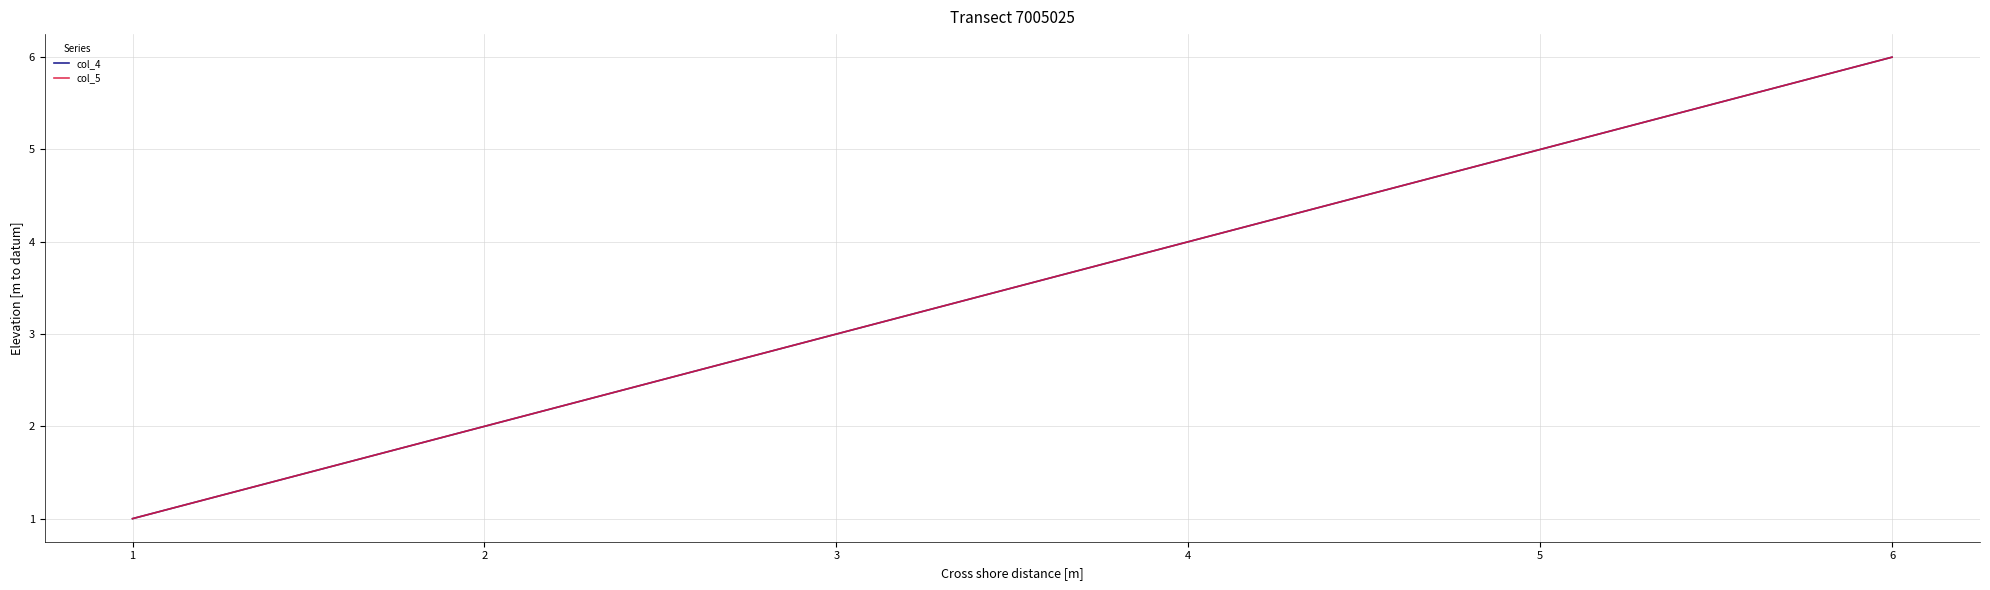

How many lines are shown in the chart?

2